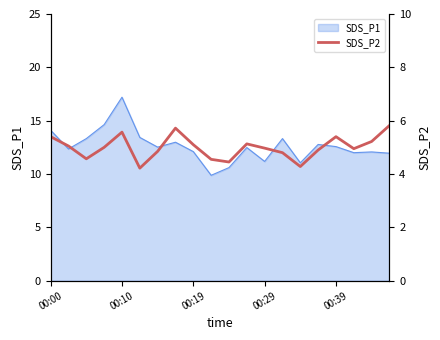

The value of SDS_P1 at 00:10 is 28.6. True or false?

False